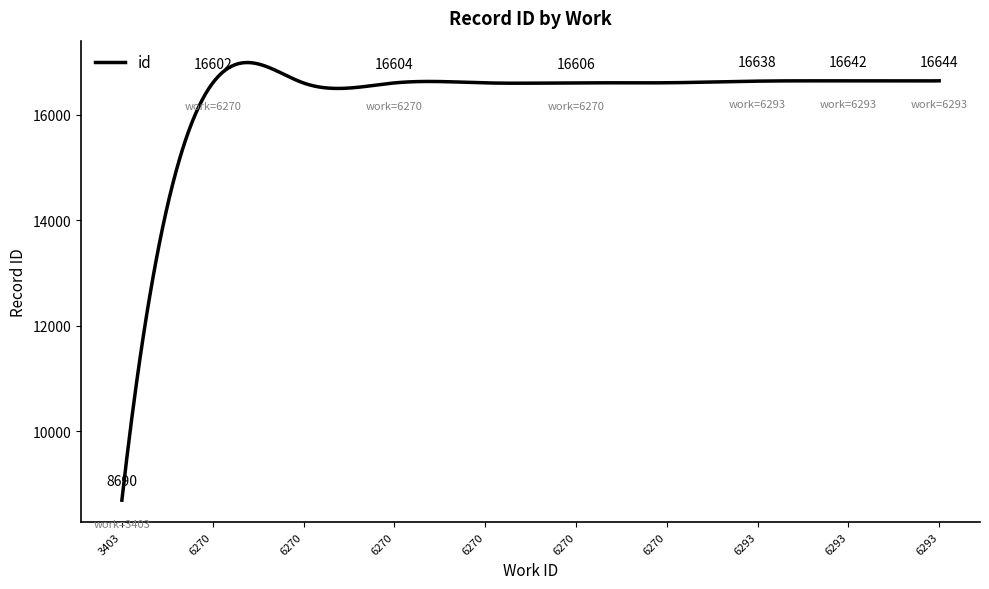

What is the smallest value displayed?

8690.0